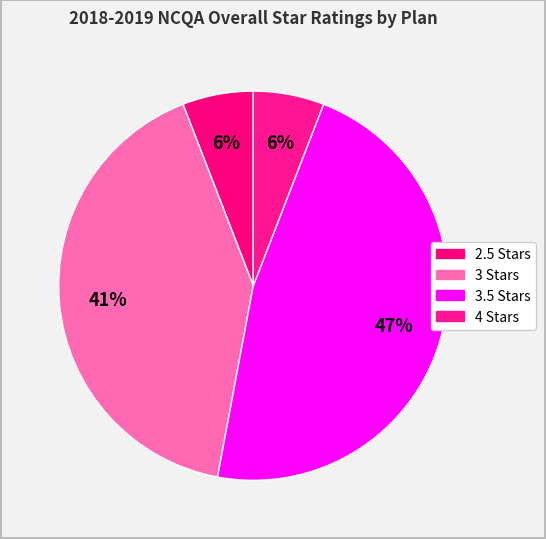

Is there a majority slice in this chart?

No